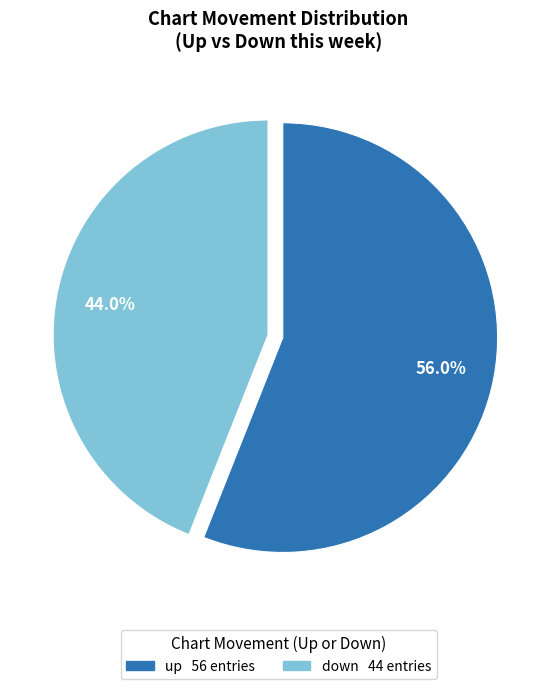

Rank the categories by value from highest to lowest.

up, down